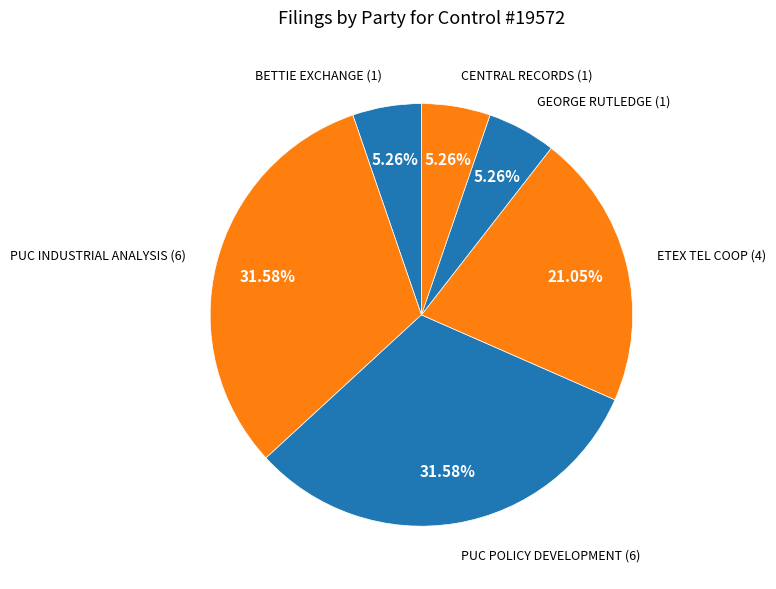

What percentage is the PUC POLICY DEVELOPMENT slice, to the nearest percent?

32%